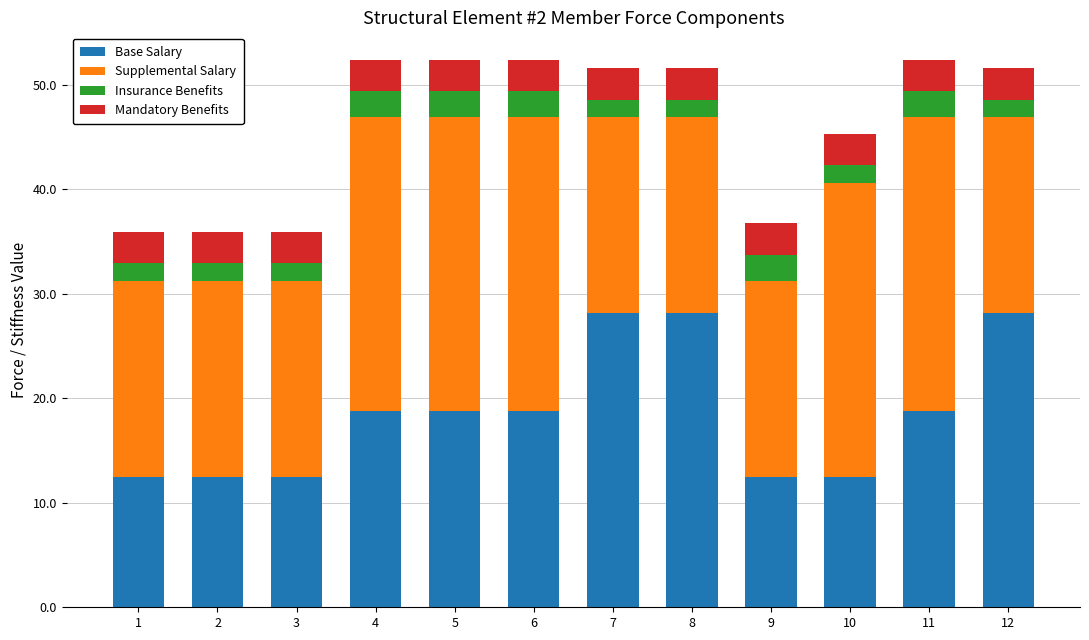

What is the total value across all series at 2?

35.9